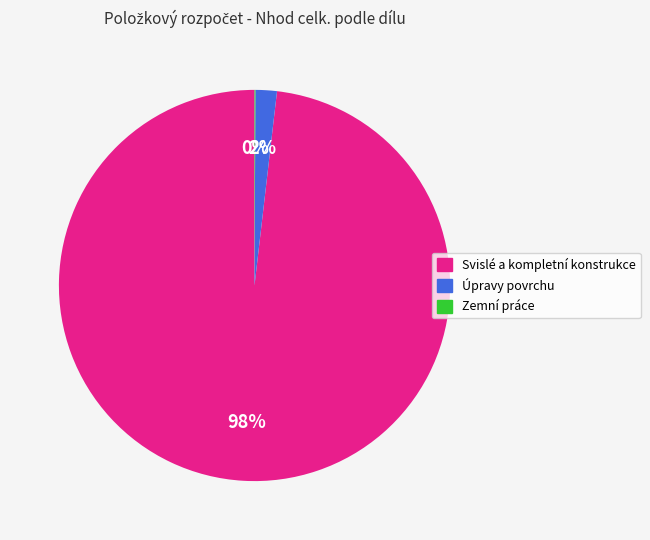

To the nearest percent, what portion does Úpravy povrchu represent?

2%